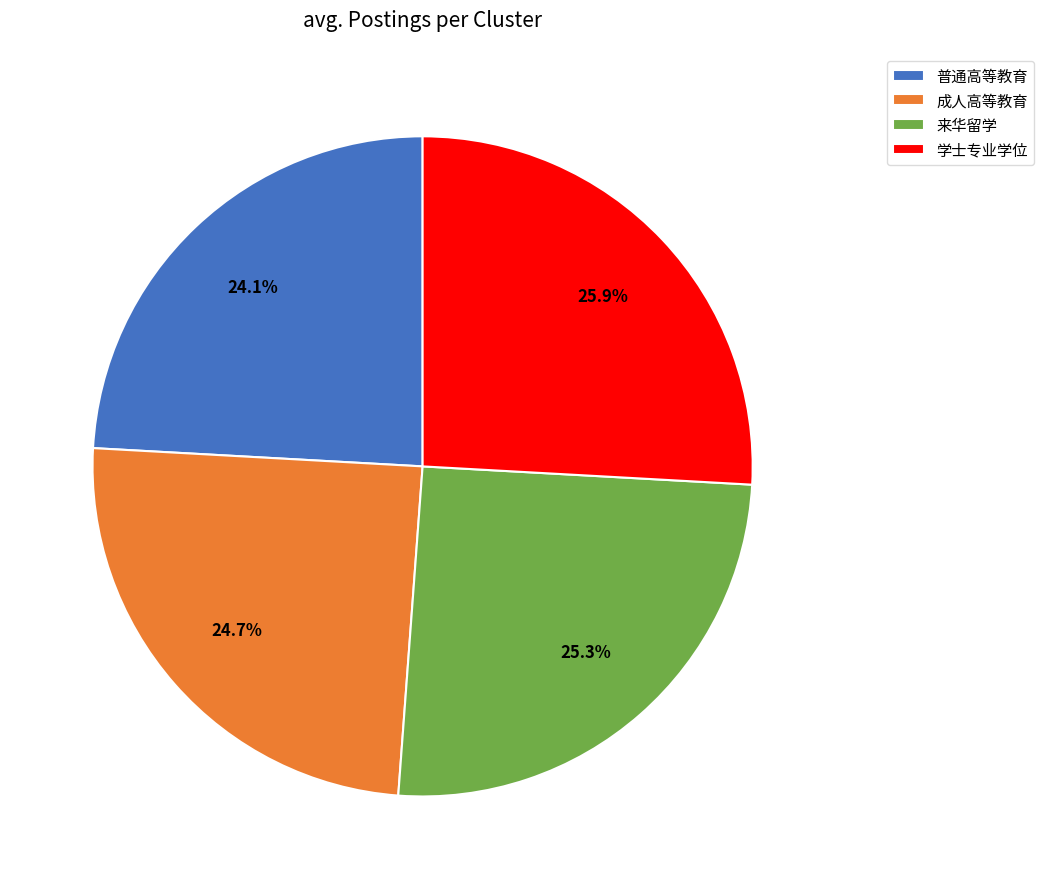

Does 学士专业学位 represent more than half of the total?

No